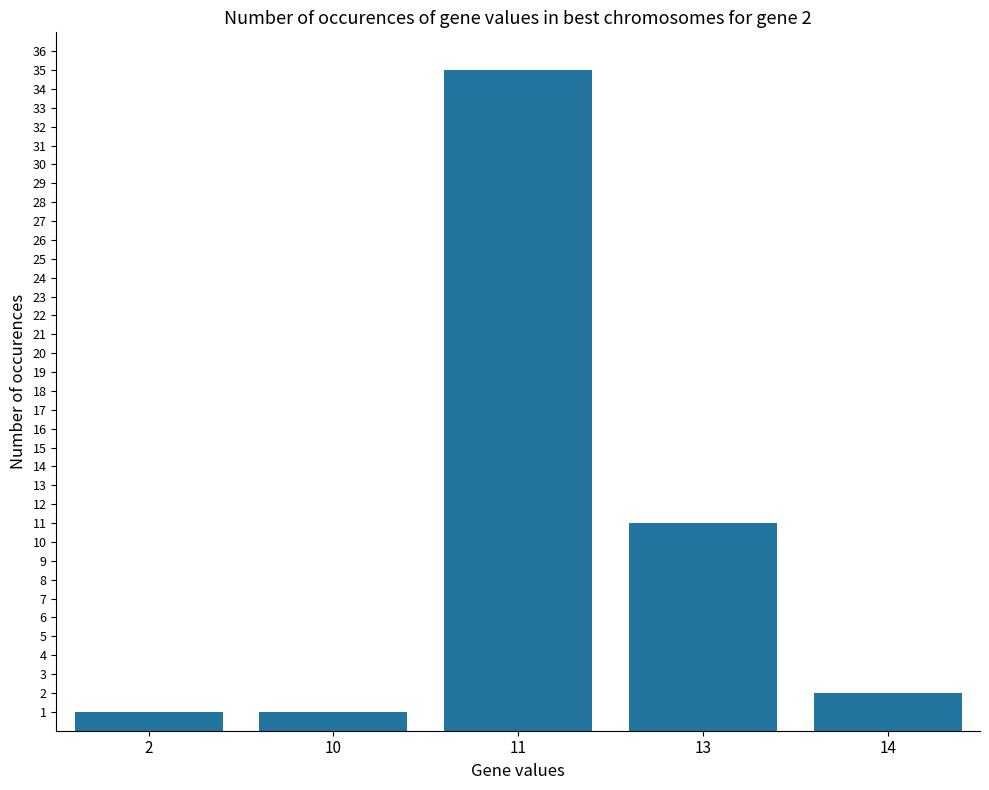

What is the value of the 3rd bar from the left?

35